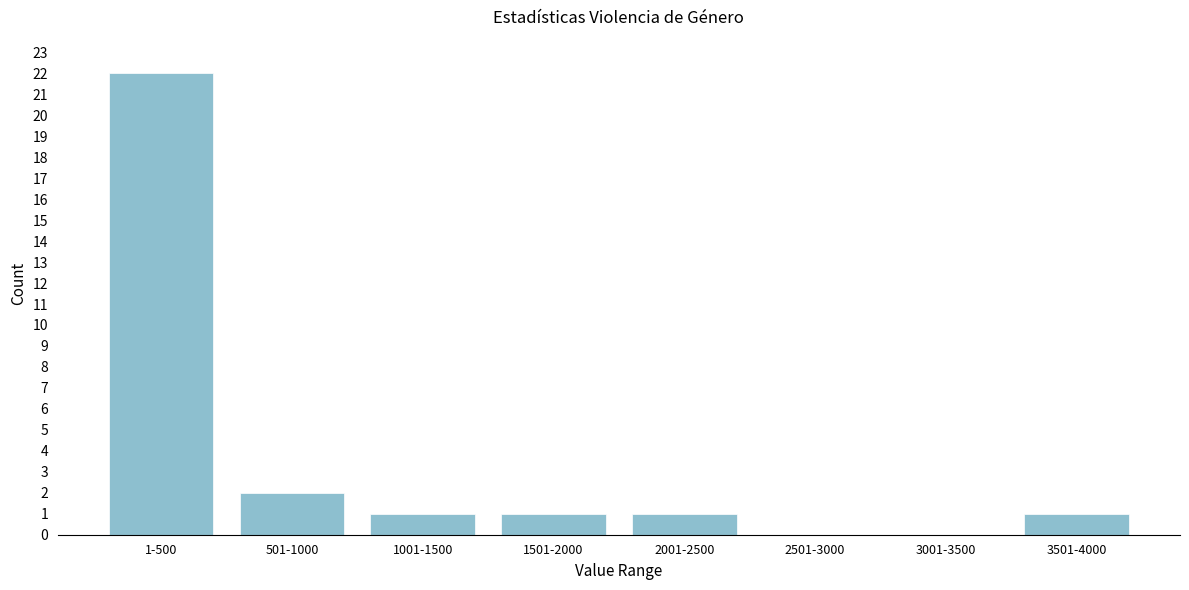

Reading left to right, list all the values displayed in this chart.

1-500=22	501-1000=2	1001-1500=1	1501-2000=1	2001-2500=1	2501-3000=0	3001-3500=0	3501-4000=1